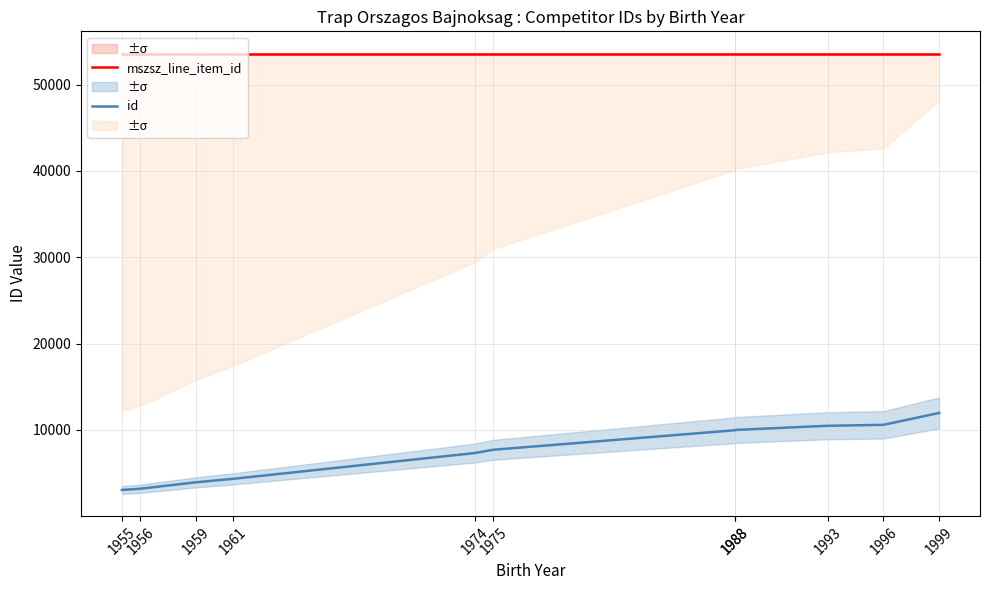

True or false: mszsz_line_item_id and id intersect in this chart.

False